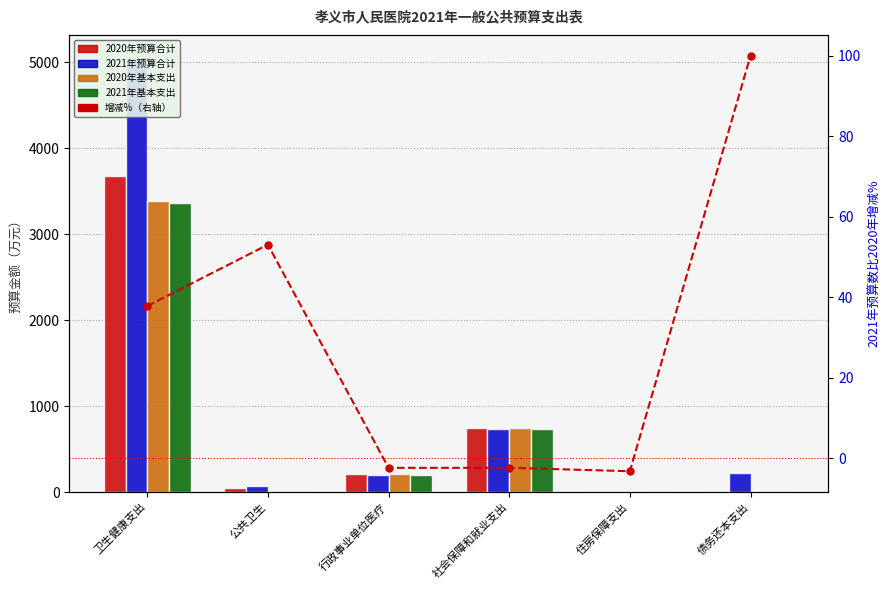

What is the difference between the second highest and minimum values in the 2021年基本支出 series?

732.9